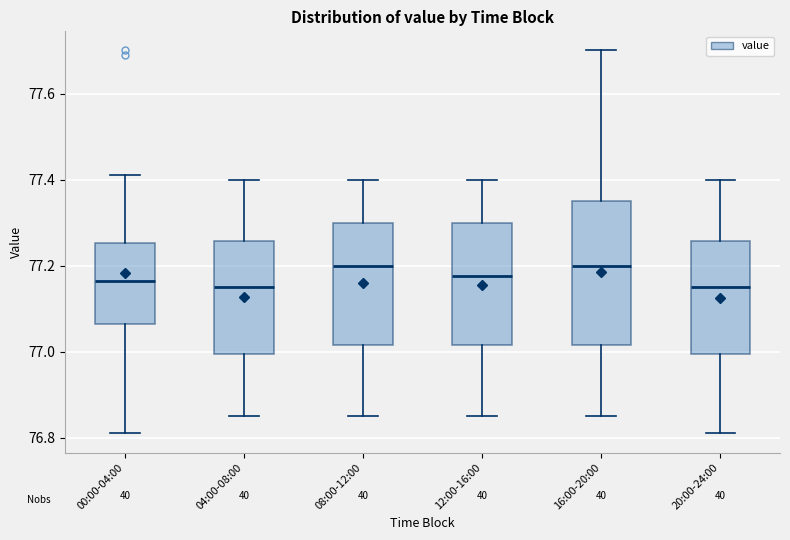

Where is the upper edge of the box for 00:00-04:00 on the y-axis? The values are not printed on the chart, so give them approximately, as read against the axis.

77.26